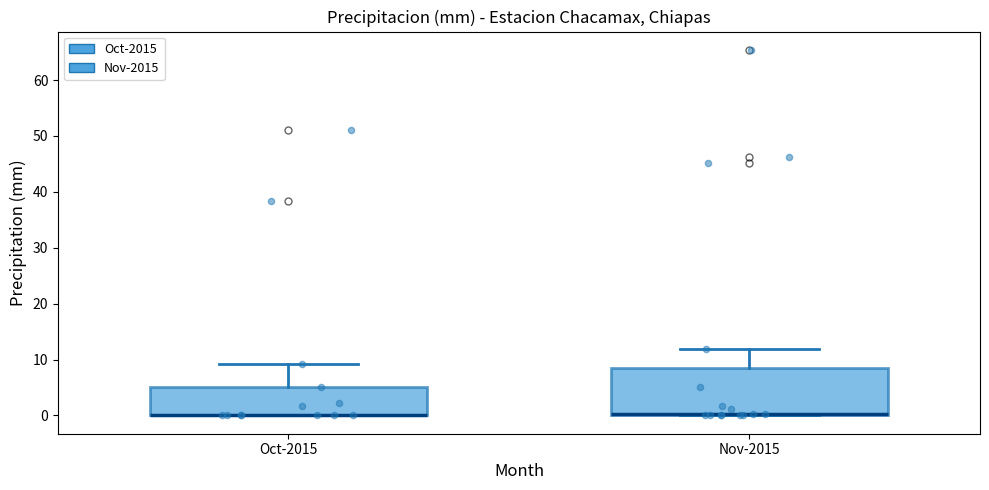

Where is the lower edge of the box for Nov-2015 on the y-axis? The values are not printed on the chart, so give them approximately, as read against the axis.

0